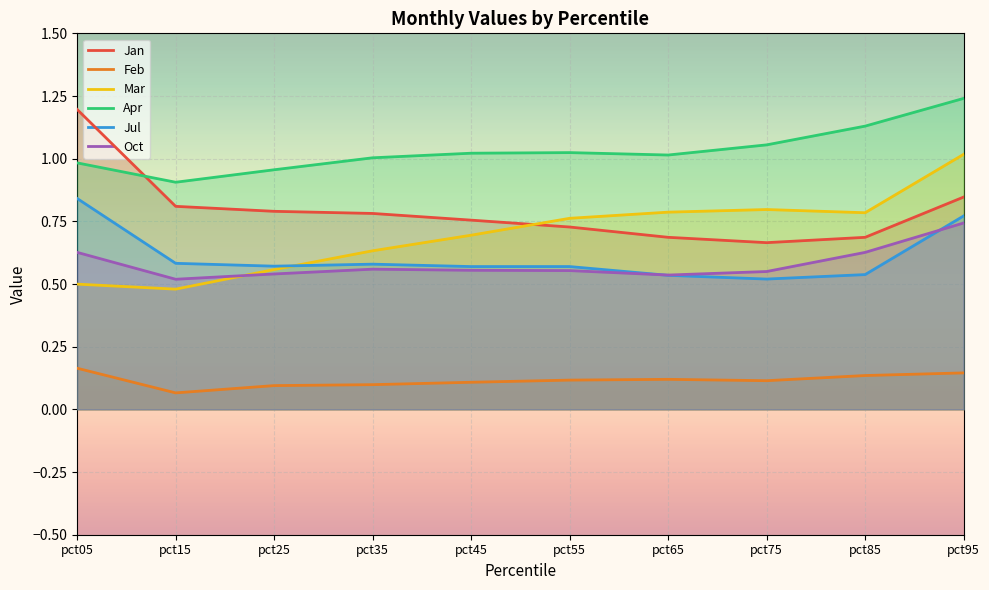

Between pct55 and pct75, which series saw the biggest shift?

Jan